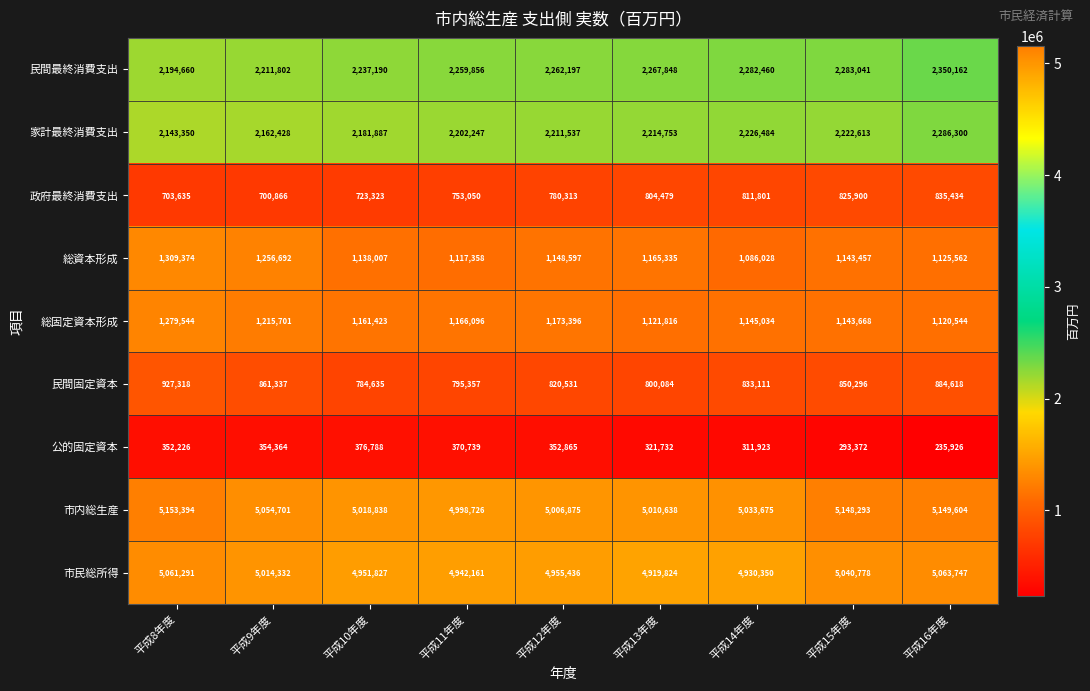

What is the difference between the highest and lowest values at 平成13年度?

4688906